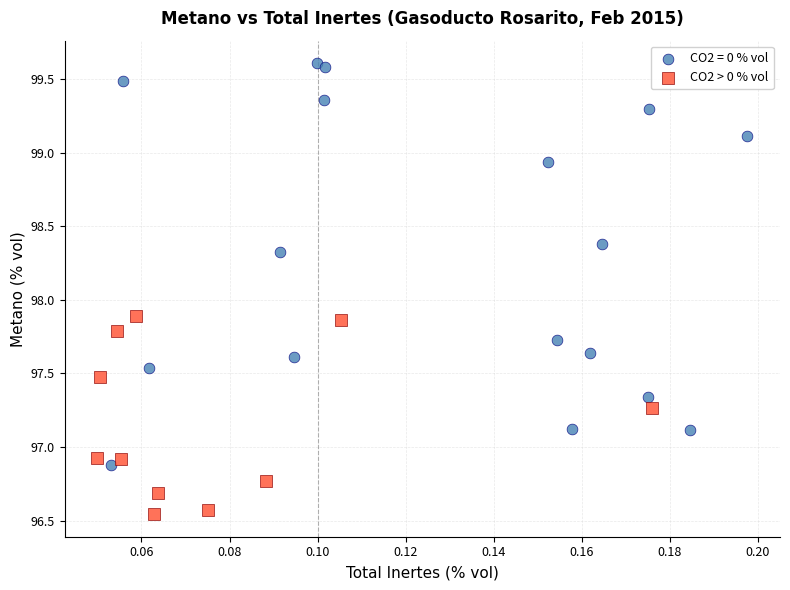

Which series contains the highest Y value?

CO2 = 0 % vol